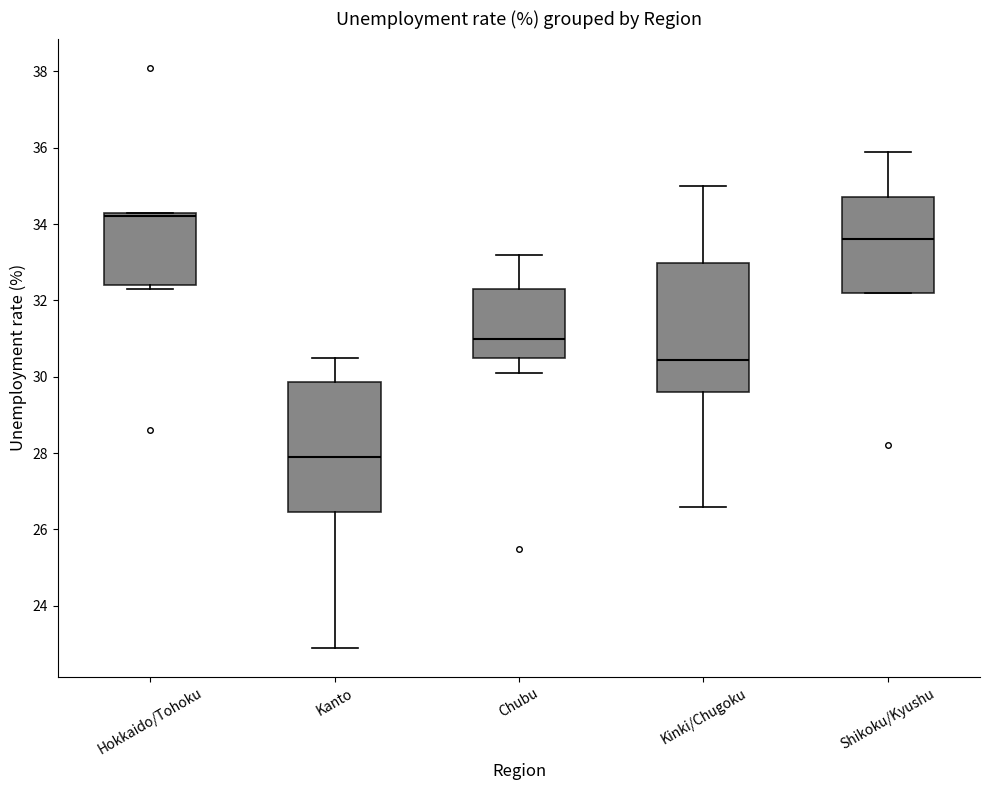

Where is the upper edge of the box for Kanto on the y-axis? The values are not printed on the chart, so give them approximately, as read against the axis.

29.8